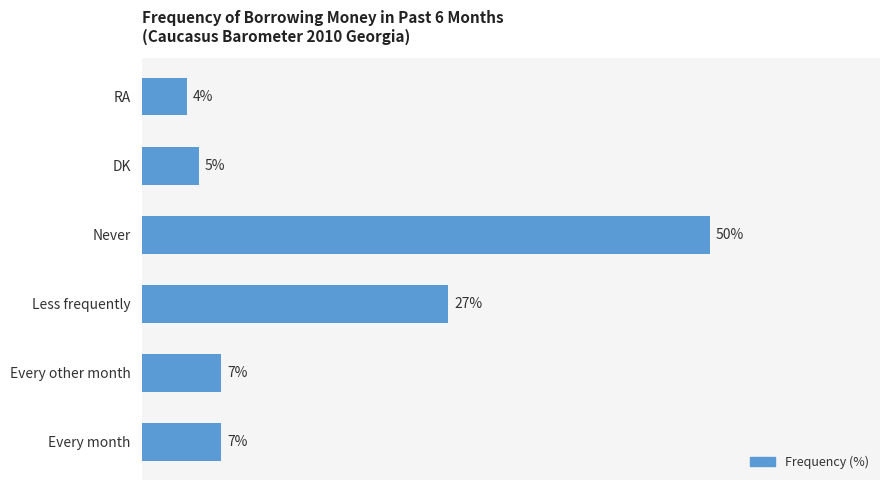

Which has a higher value, Every other month or DK?

Every other month